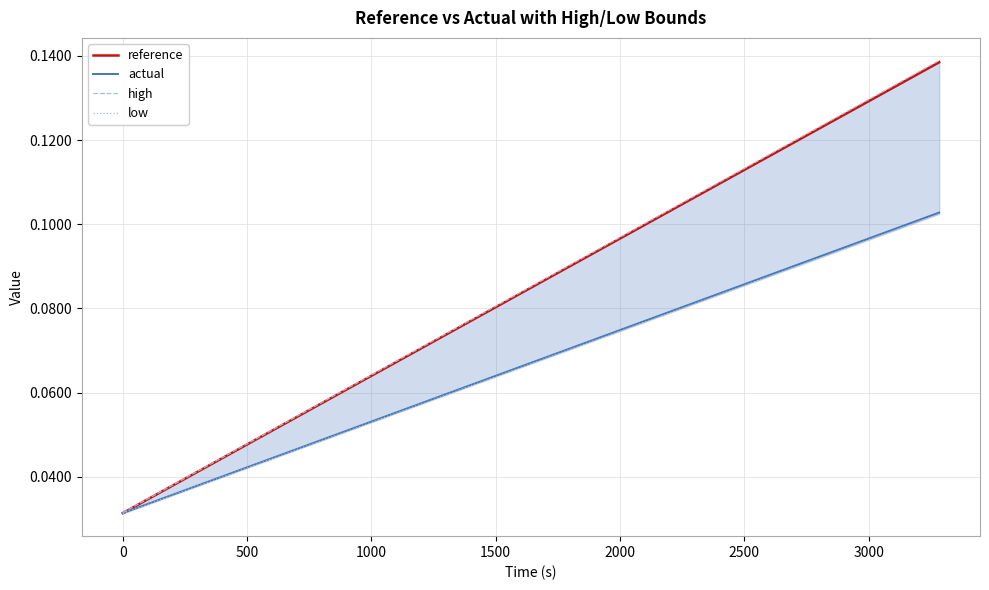

What is the maximum value for high?

0.1